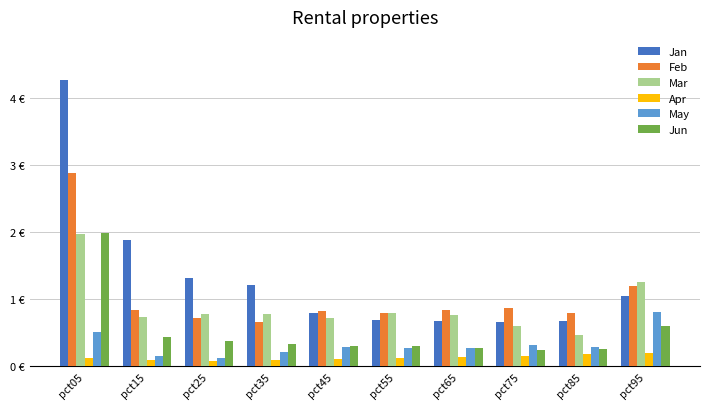

The Feb series shows 0.7 at pct35. True or false?

True